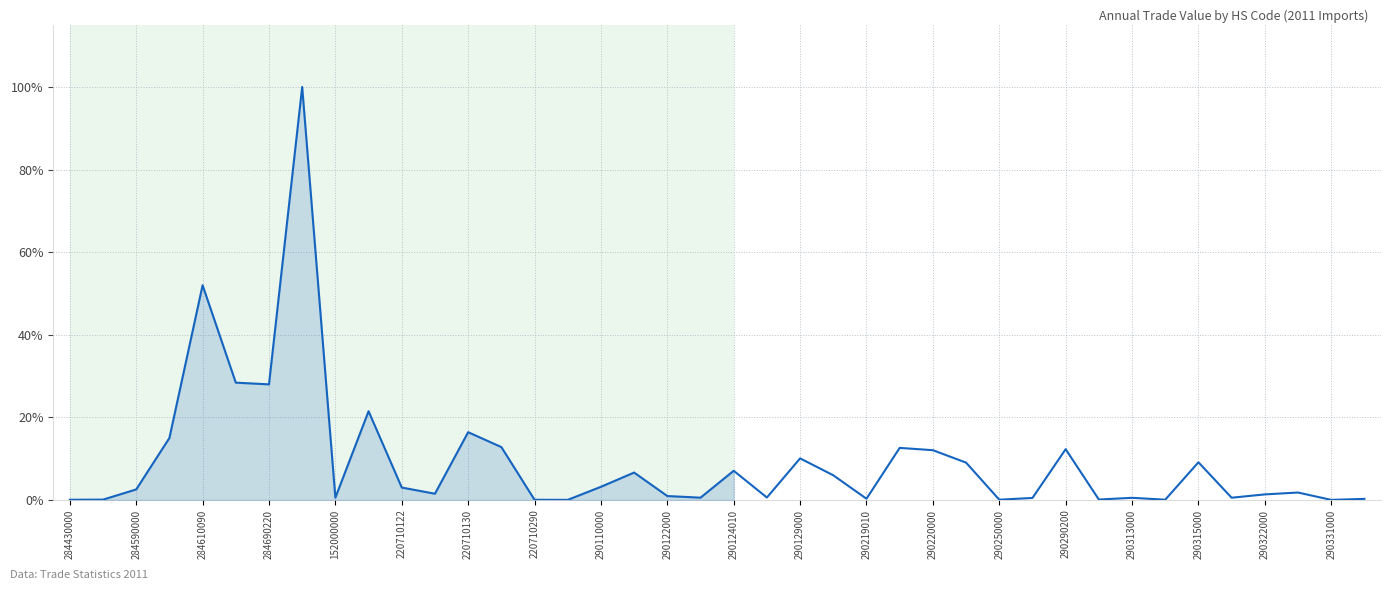

What is the greatest value displayed?

100.0